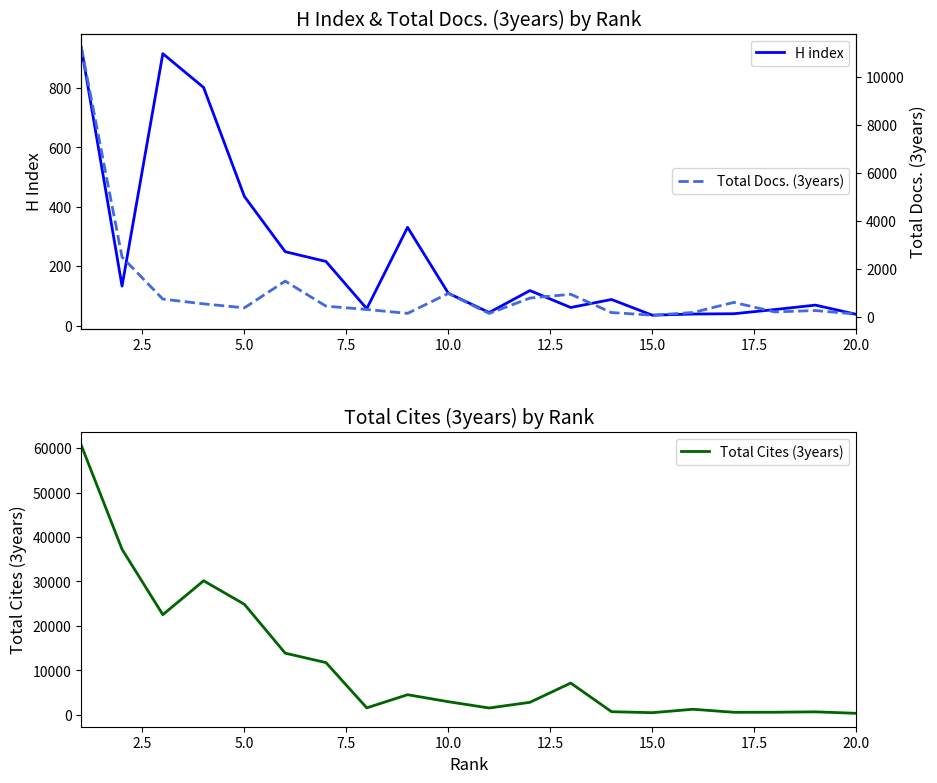

What is the highest value of the H index series?

938